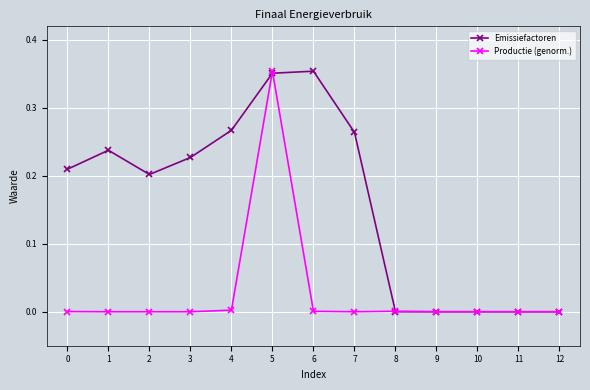

Which category has the highest value in the Productie (genorm.) series?

5